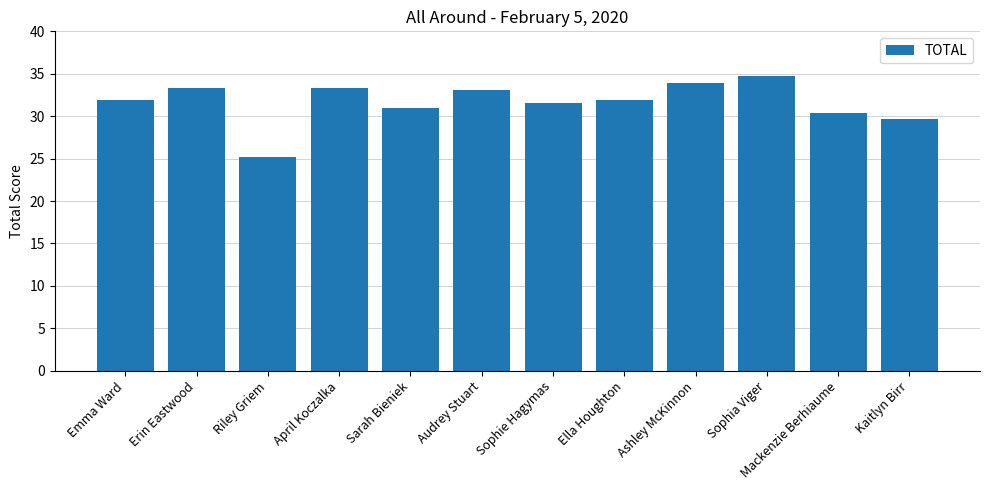

What is the label of the 10th bar from the right?

Riley Griem